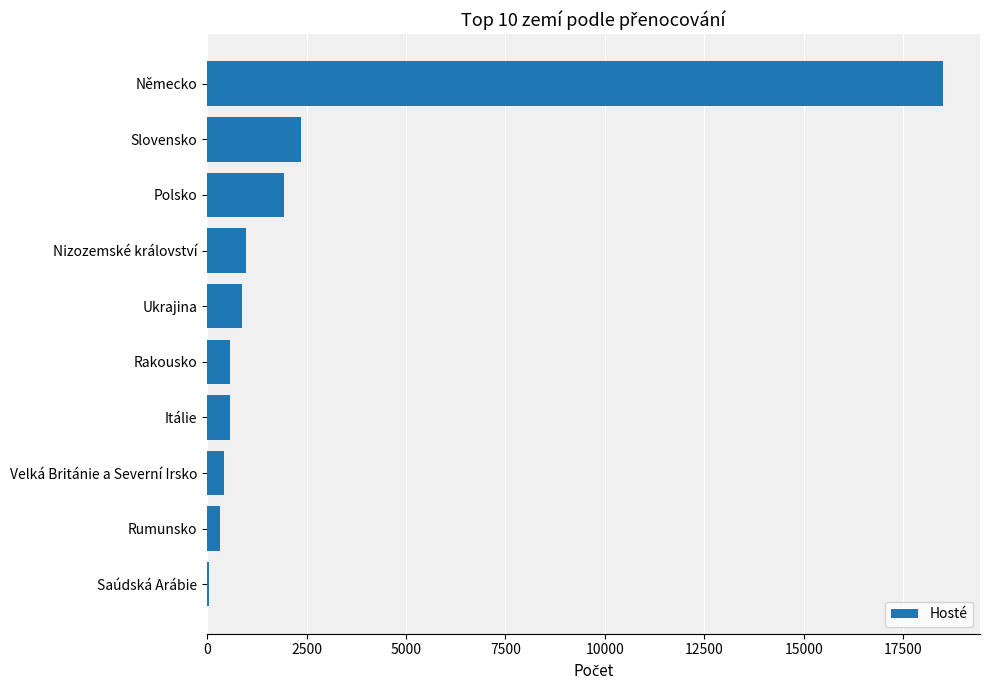

Is it true that the value at Německo is 24809?

False